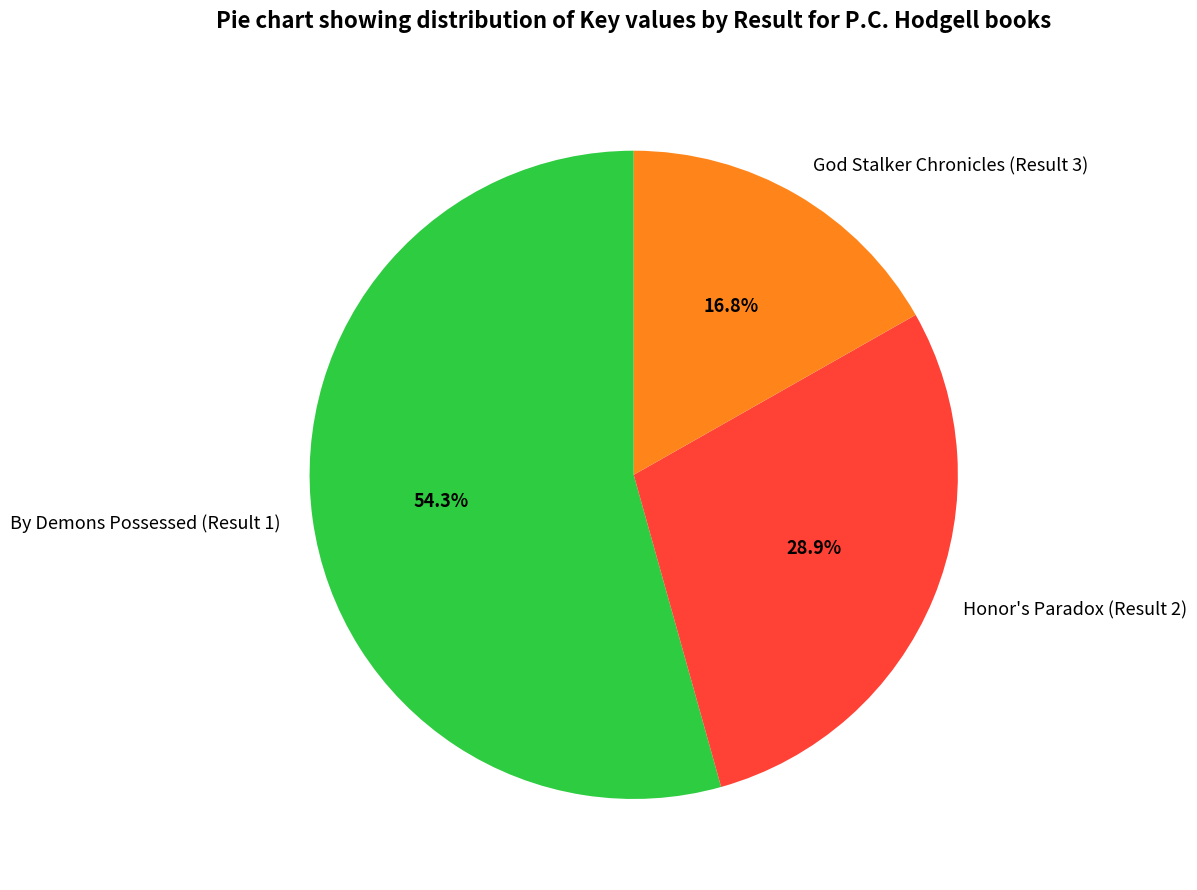

How many slices are in this pie chart?

3